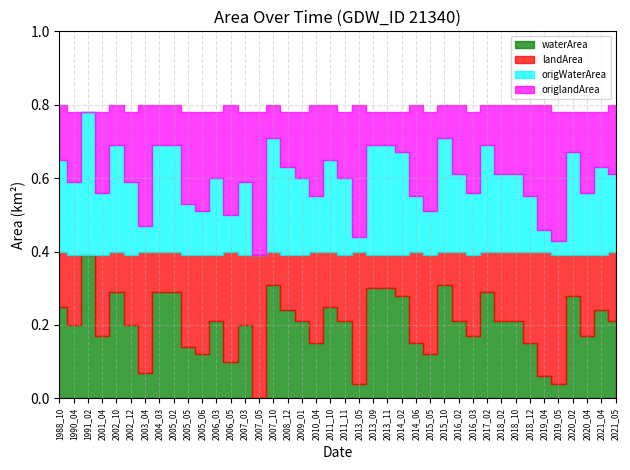

At which category is the sum across all series the highest?

1988_10